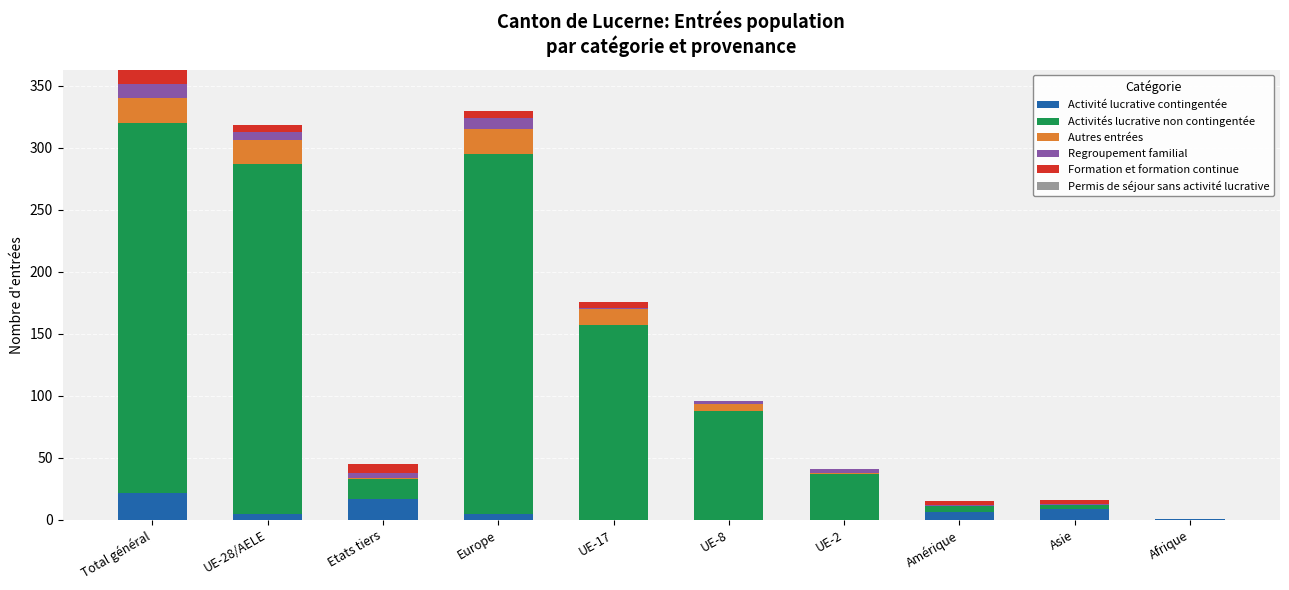

The Activité lucrative contingentée series shows 0 at UE-8. True or false?

True